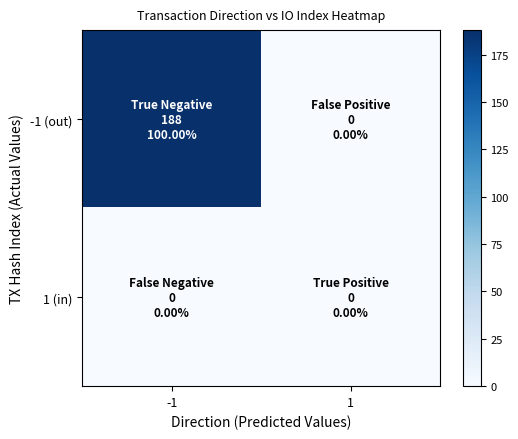

Rank the series at -1 from highest to lowest value.

-1 (out), 1 (in)